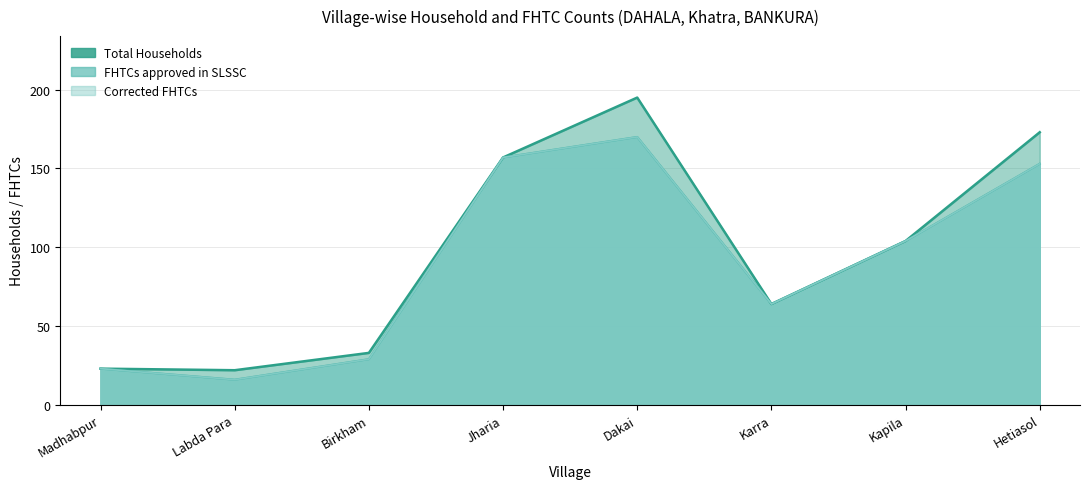

How many data points in Total Households are less than 104?

4